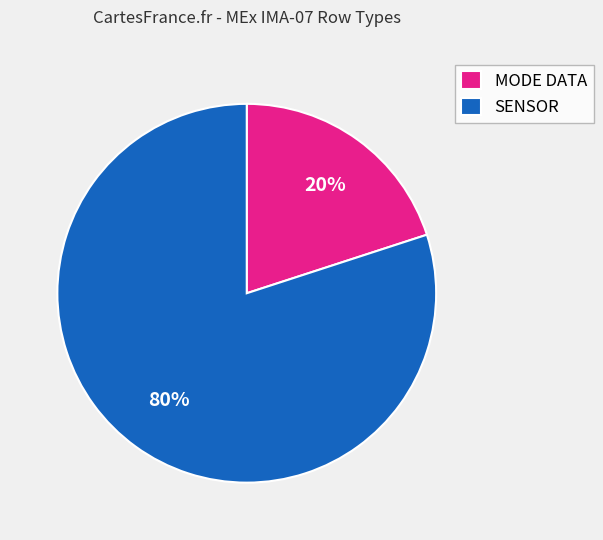

Rank the categories by value from highest to lowest.

SENSOR, MODE DATA